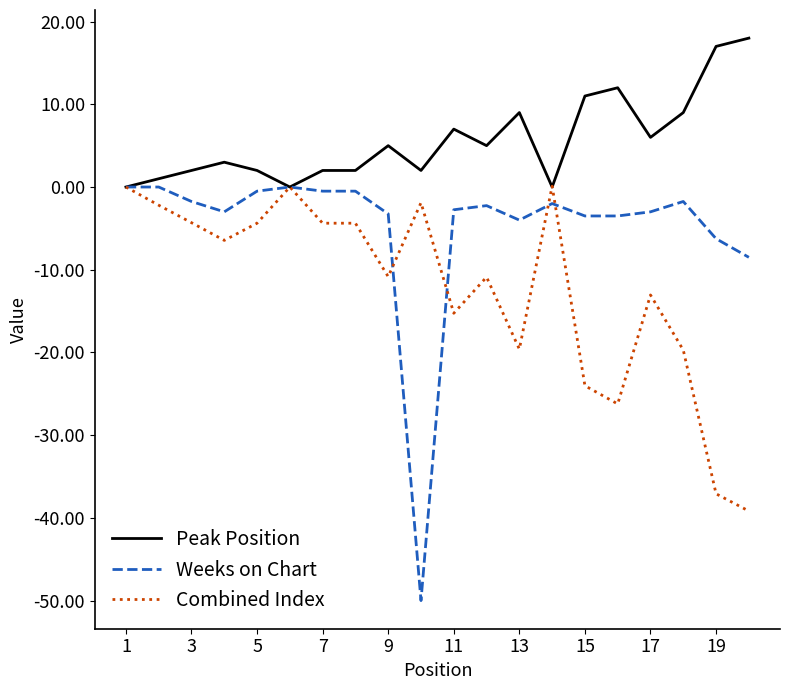

List the series in order of their overall mean, highest first.

Peak Position, Weeks on Chart, Combined Index